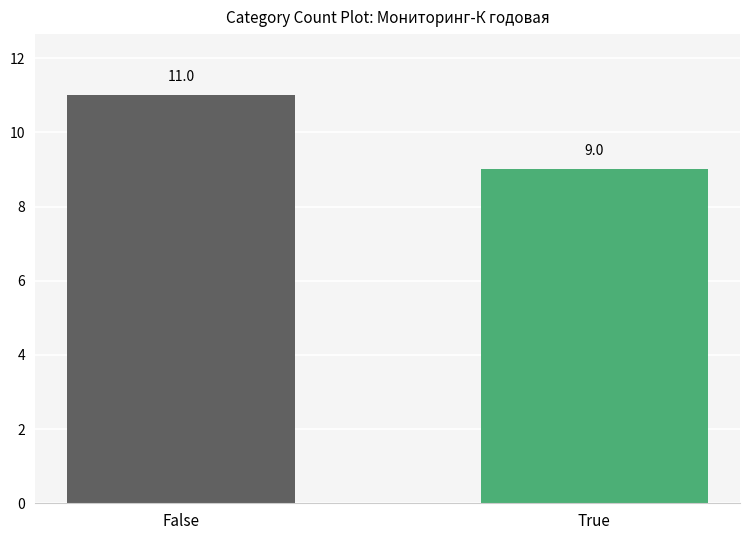

Which has a higher value, False or True?

False